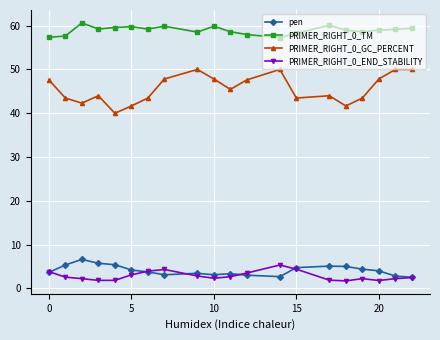

True or false: pen has more than 2 points higher than both neighbors.

True